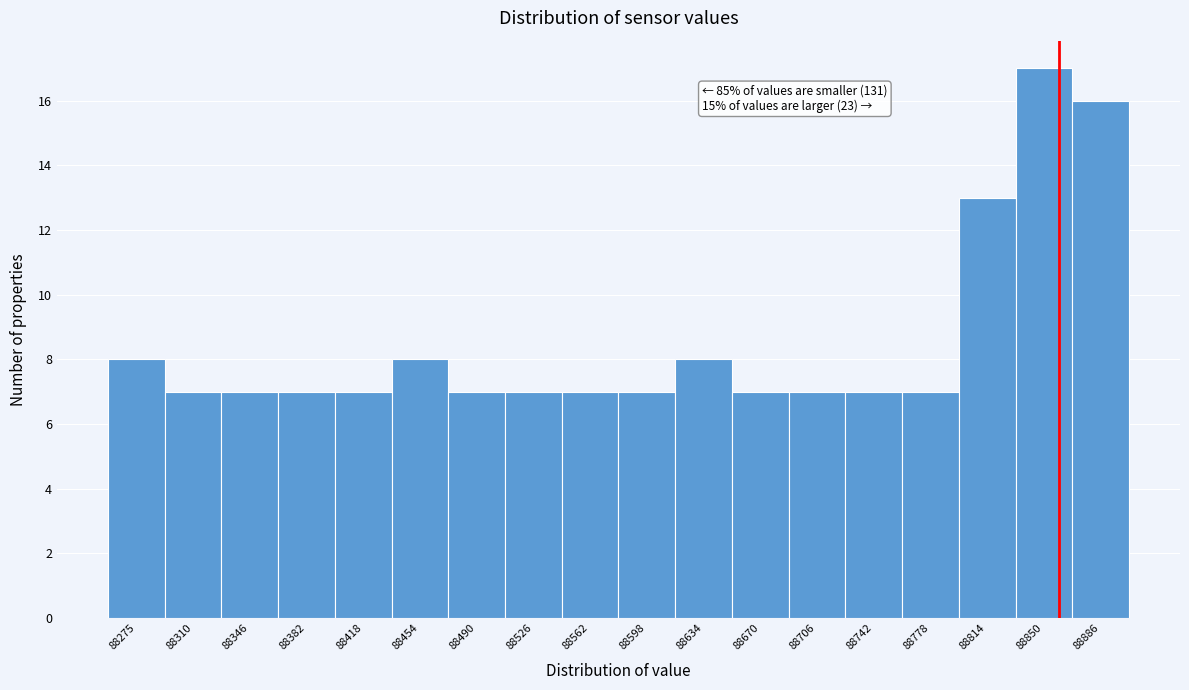

Reading left to right, transcribe all the data shown in this chart.

88275=8	88310=7	88346=7	88382=7	88418=7	88454=8	88490=7	88526=7	88562=7	88598=7	88634=8	88670=7	88706=7	88742=7	88778=7	88814=13	88850=17	88886=16